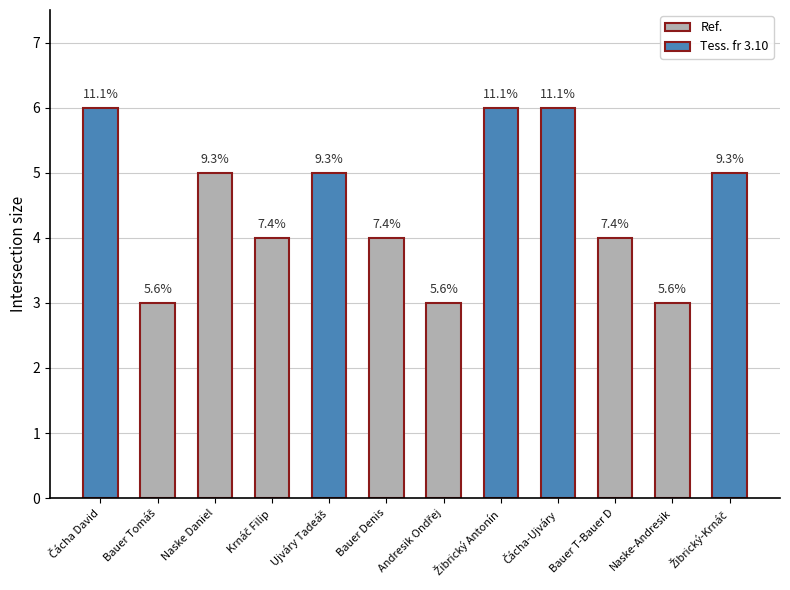

What is the difference between the maximum and second lowest values?

3